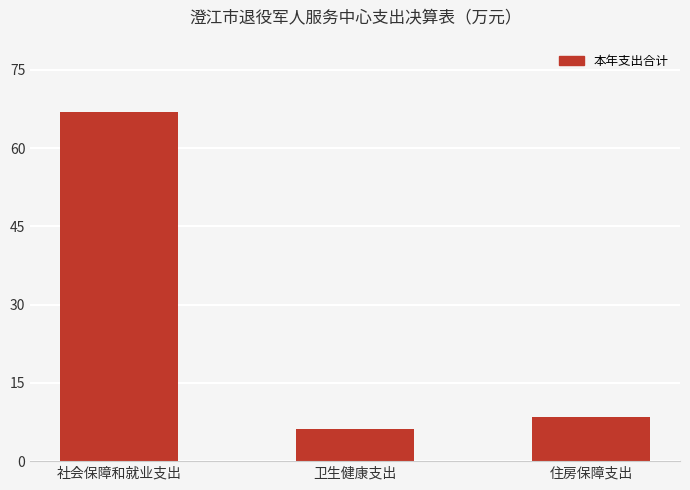

Is it true that the value at 社会保障和就业支出 is 66.9?

True